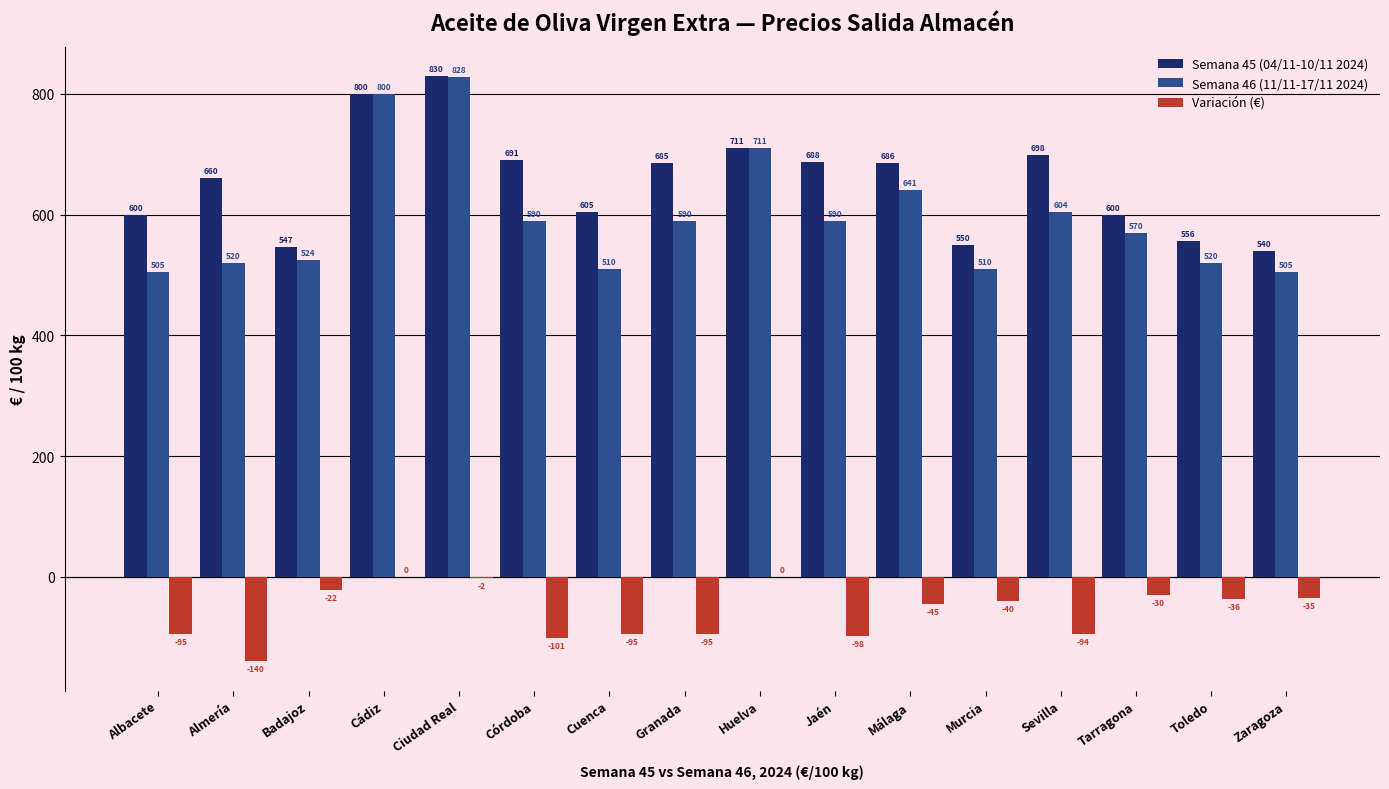

True or false: Semana 45 (04/11-10/11 2024) has a value of 332.4 at Cuenca.

False